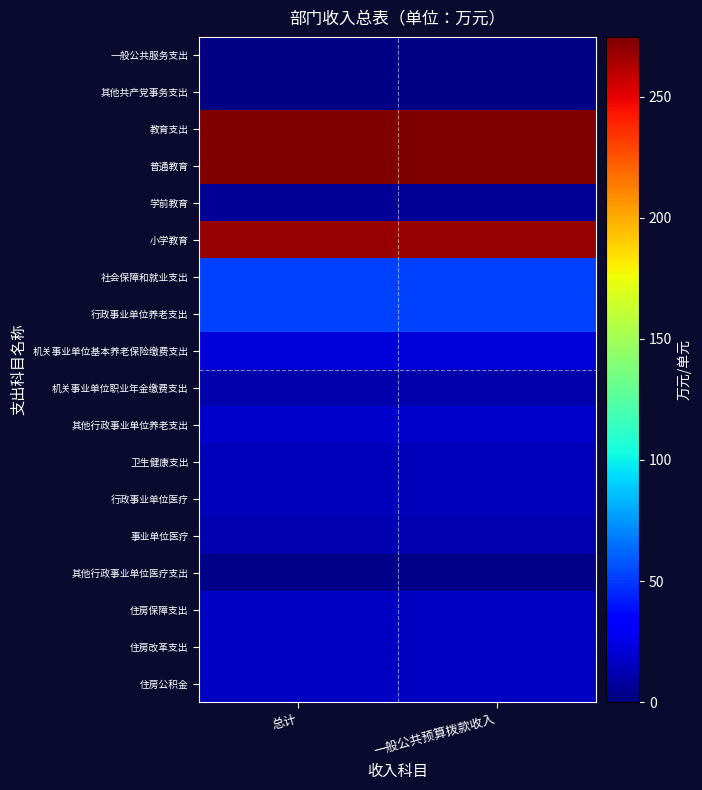

Which series has the largest total across all categories?

教育支出